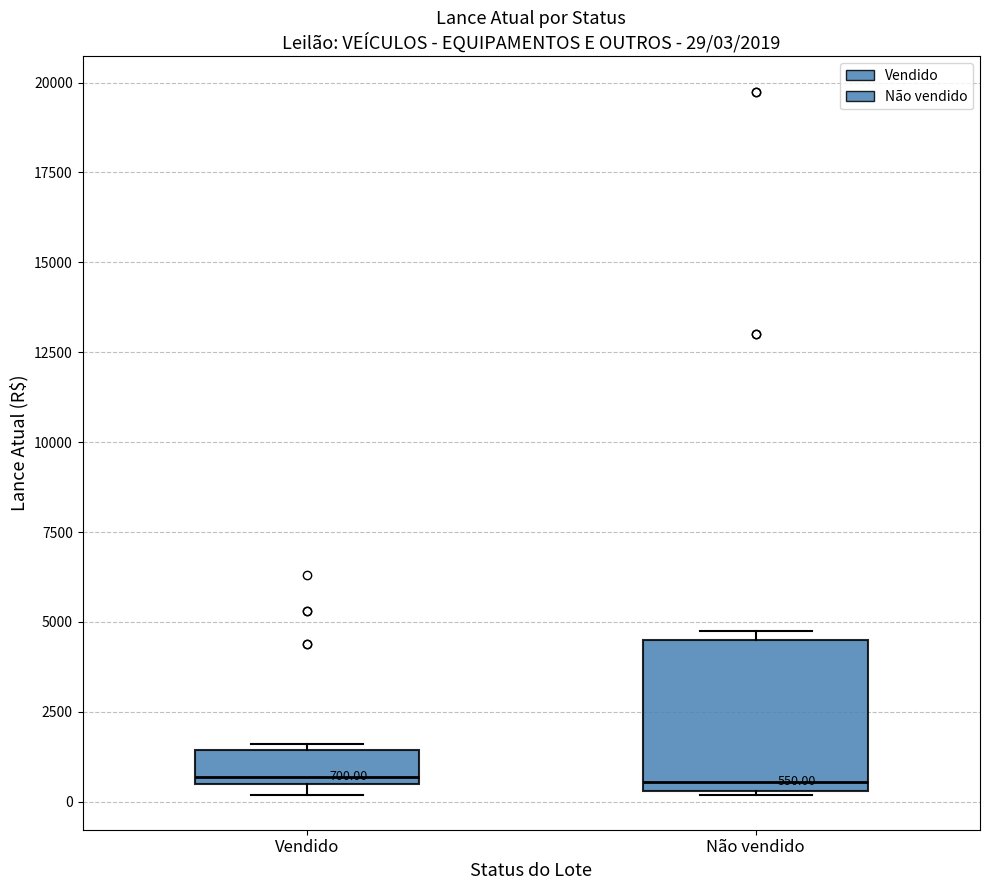

Comparing the boxes themselves (not the whiskers), which one is the tallest?

Não vendido